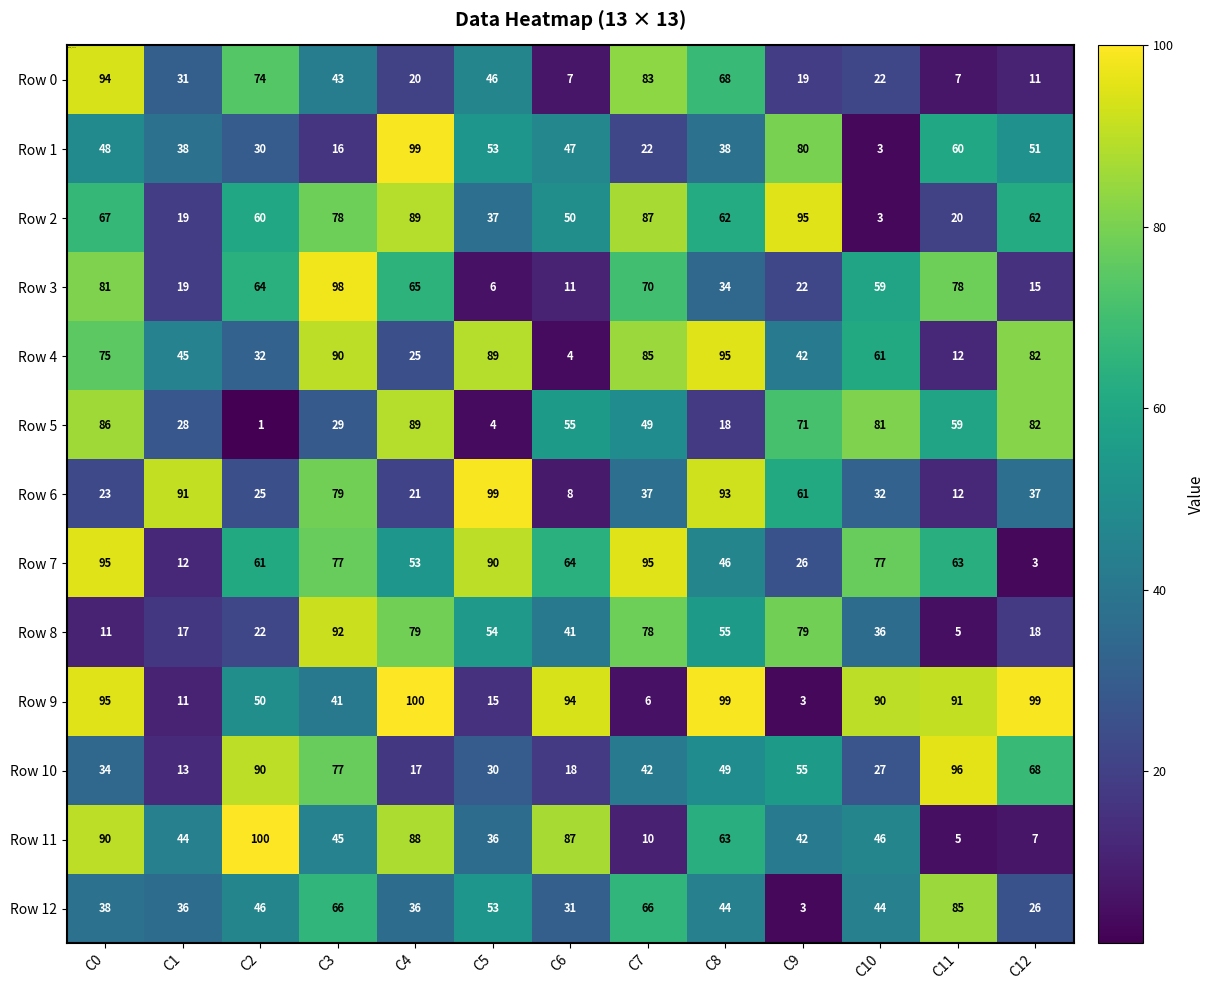

What is the highest value of the Row 0 series?

94